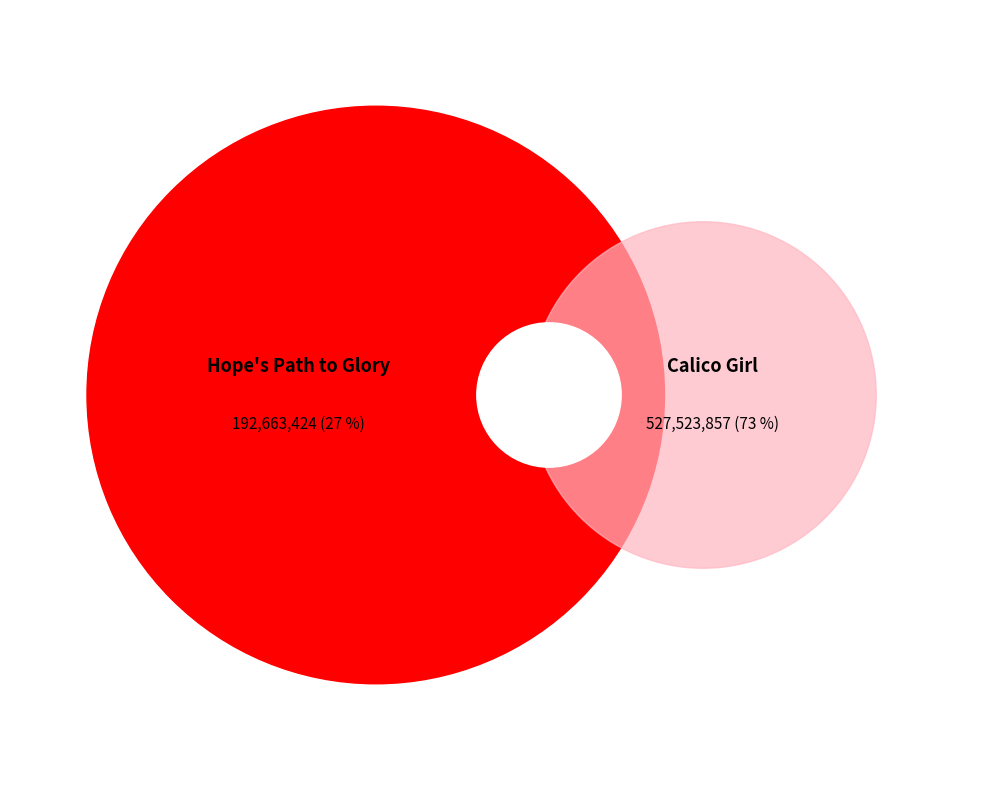

The Calico Girl slice represents 67% of the pie. True or false?

False